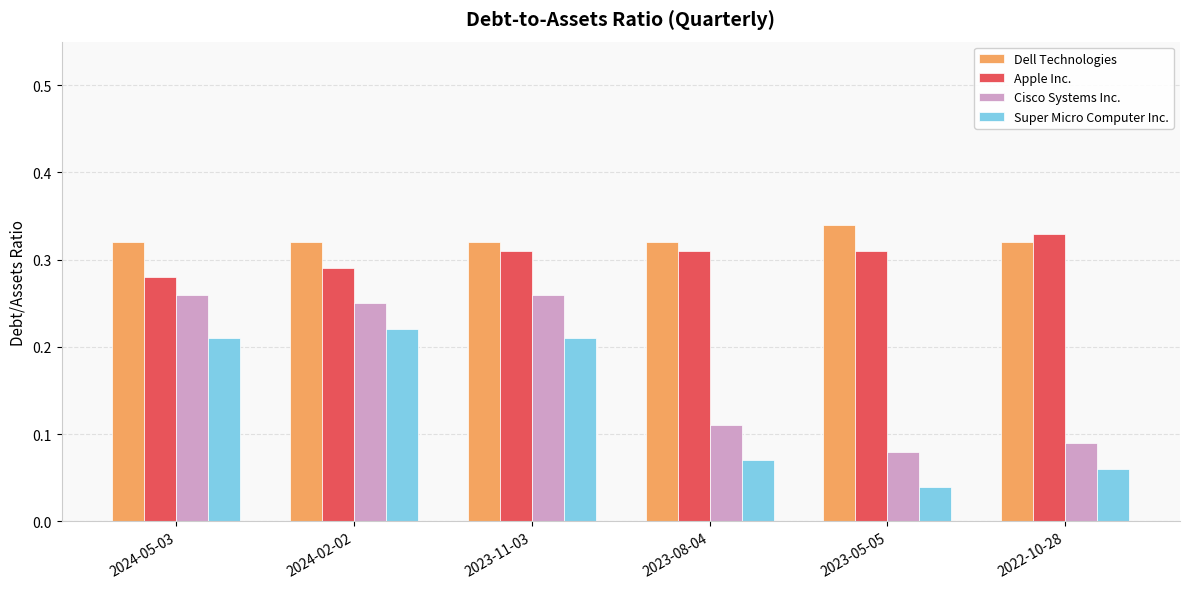

Which series has the largest total across all categories?

Dell Technologies